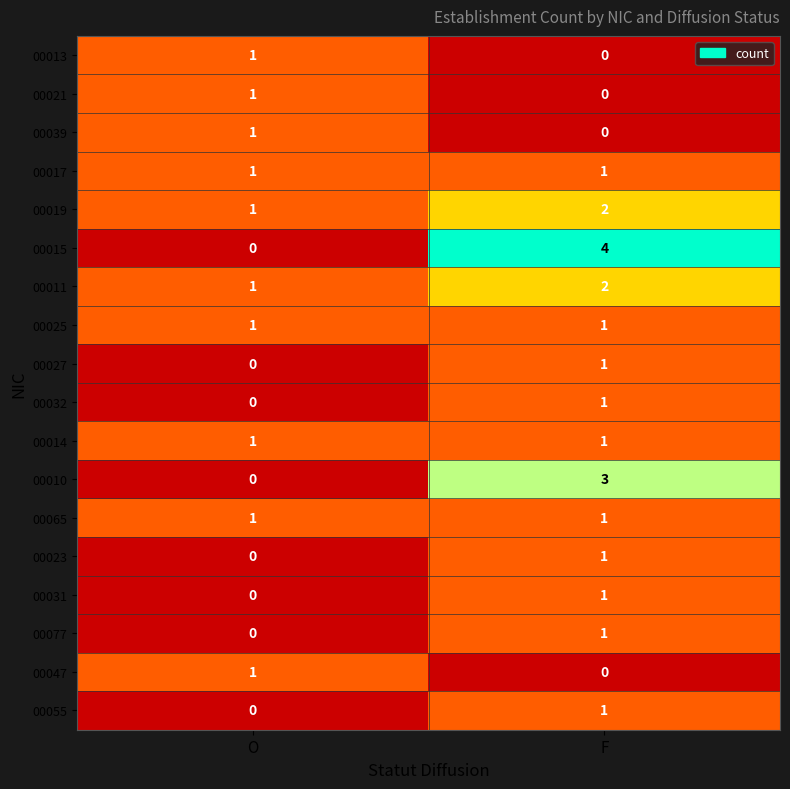

The value of 00011 at F is 2. True or false?

True